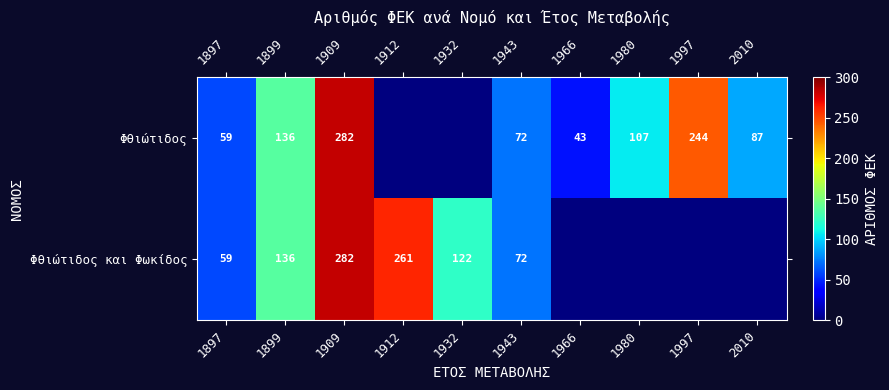

Which has a higher value, 1909 or 1932?

1909